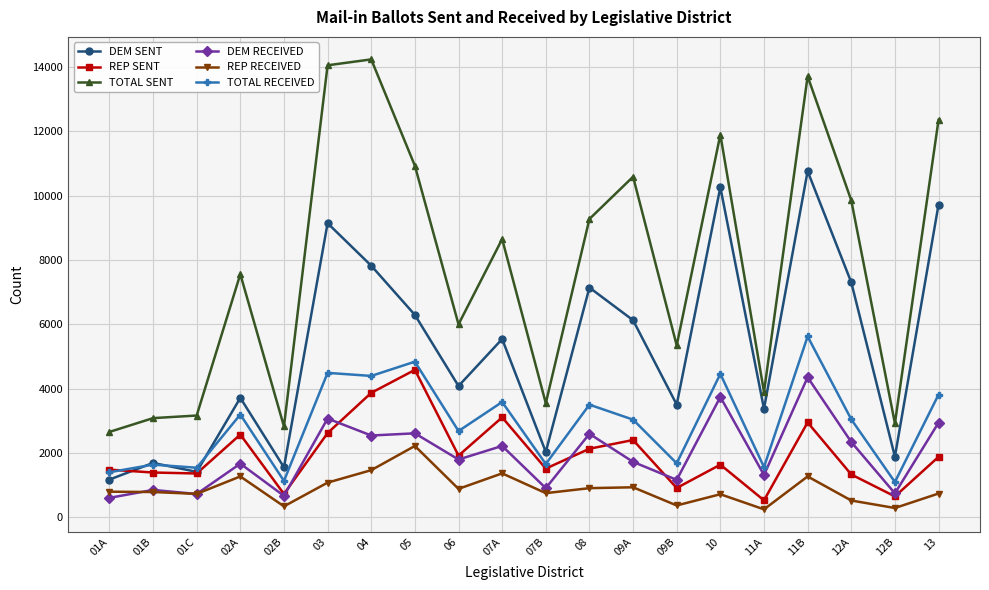

Which series has the largest range (max minus min)?

TOTAL SENT